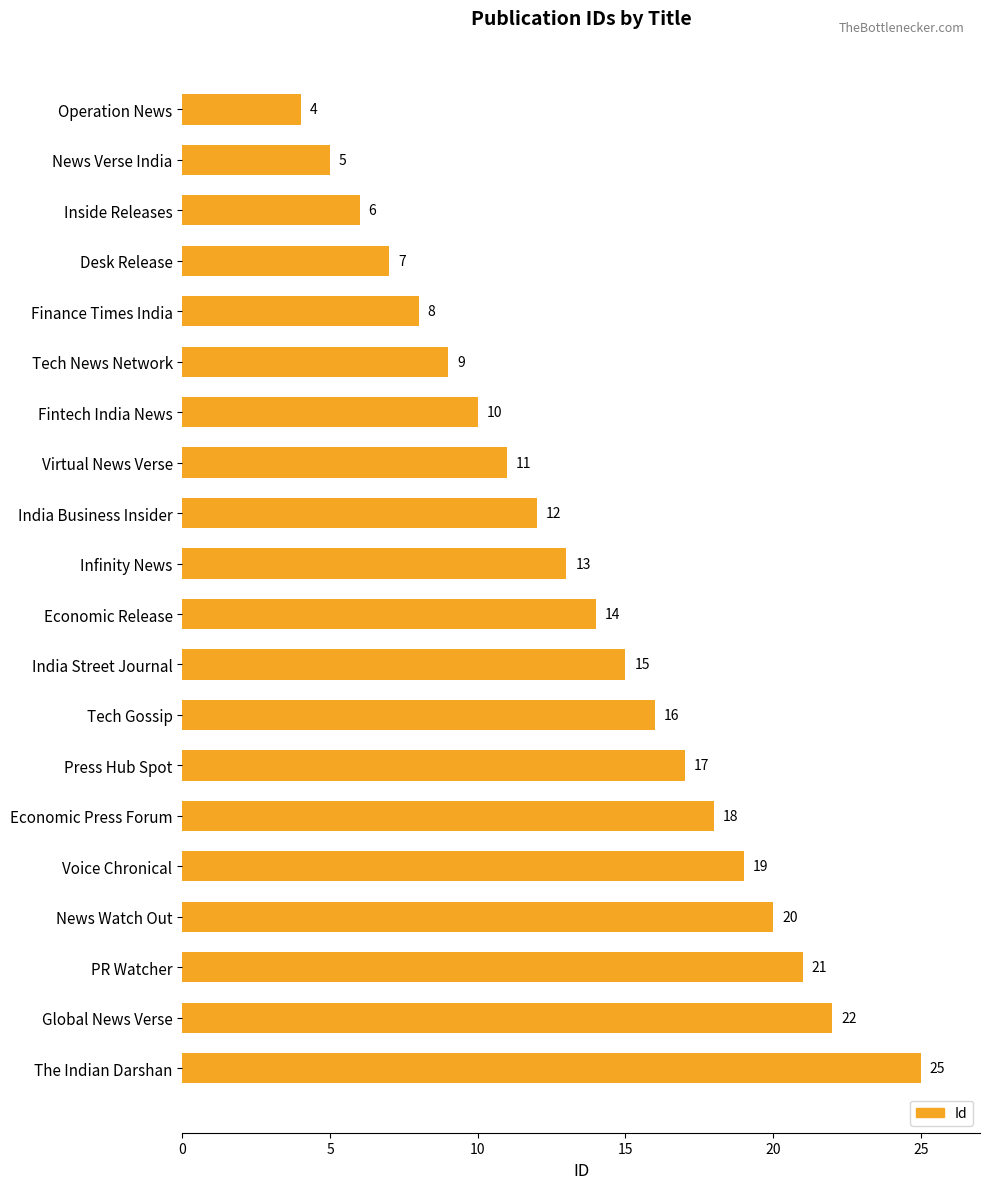

Rank the categories by value from highest to lowest.

The Indian Darshan, Global News Verse, PR Watcher, News Watch Out, Voice Chronical, Economic Press Forum, Press Hub Spot, Tech Gossip, India Street Journal, Economic Release, Infinity News, India Business Insider, Virtual News Verse, Fintech India News, Tech News Network, Finance Times India, Desk Release, Inside Releases, News Verse India, Operation News